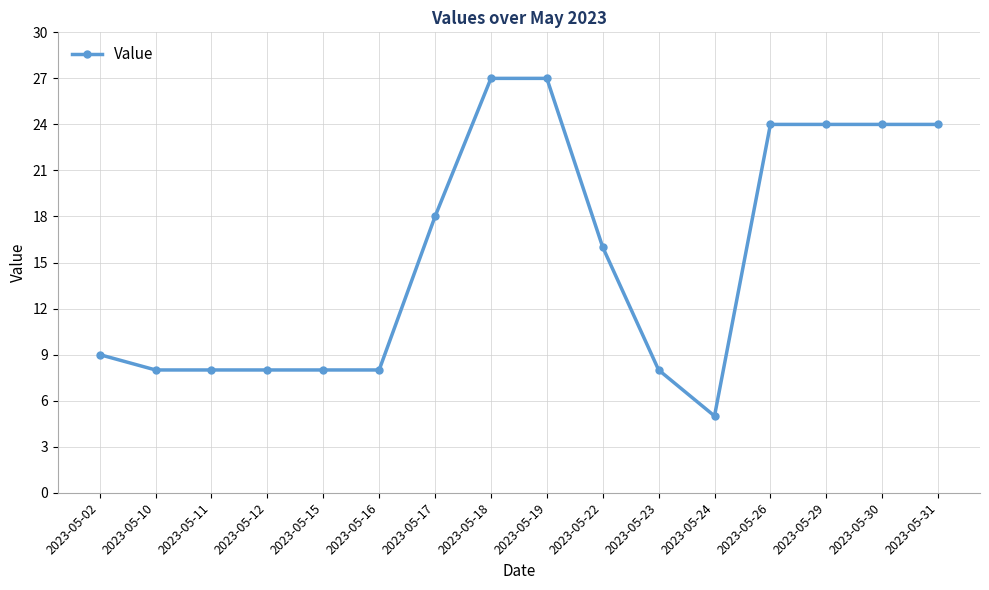

Between 2023-05-22 and 2023-05-18, which is larger?

2023-05-18